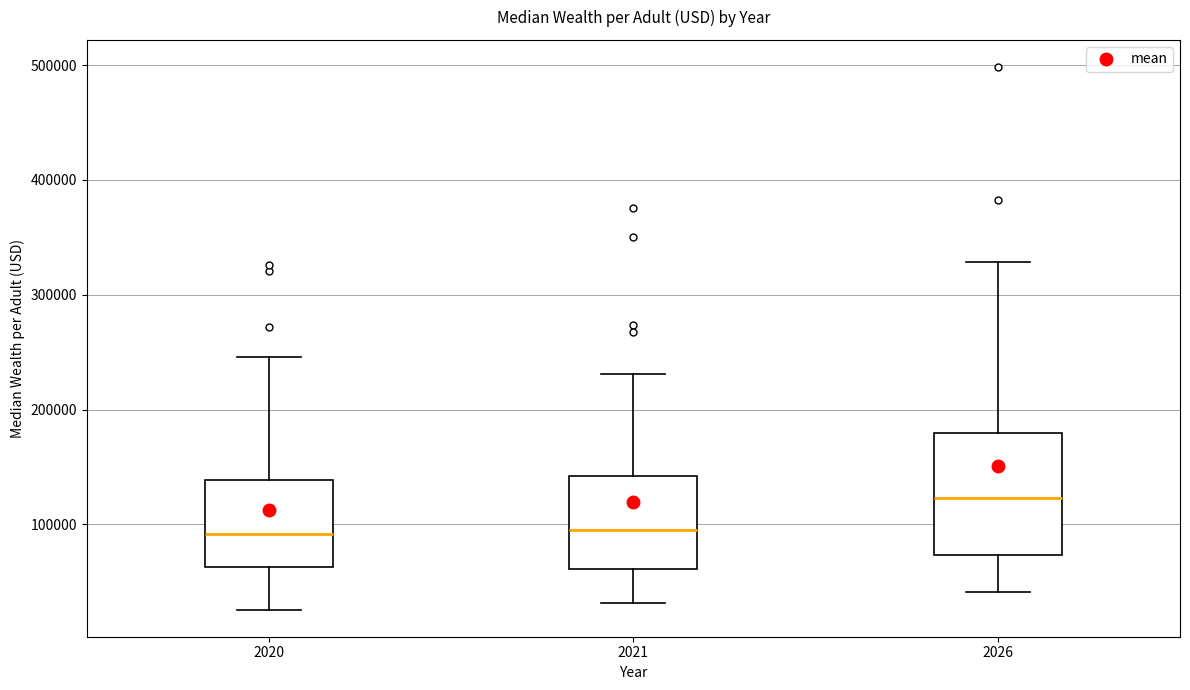

Where is the upper edge of the box at x = 2020 on the y-axis? The values are not printed on the chart, so give them approximately, as read against the axis.

140000